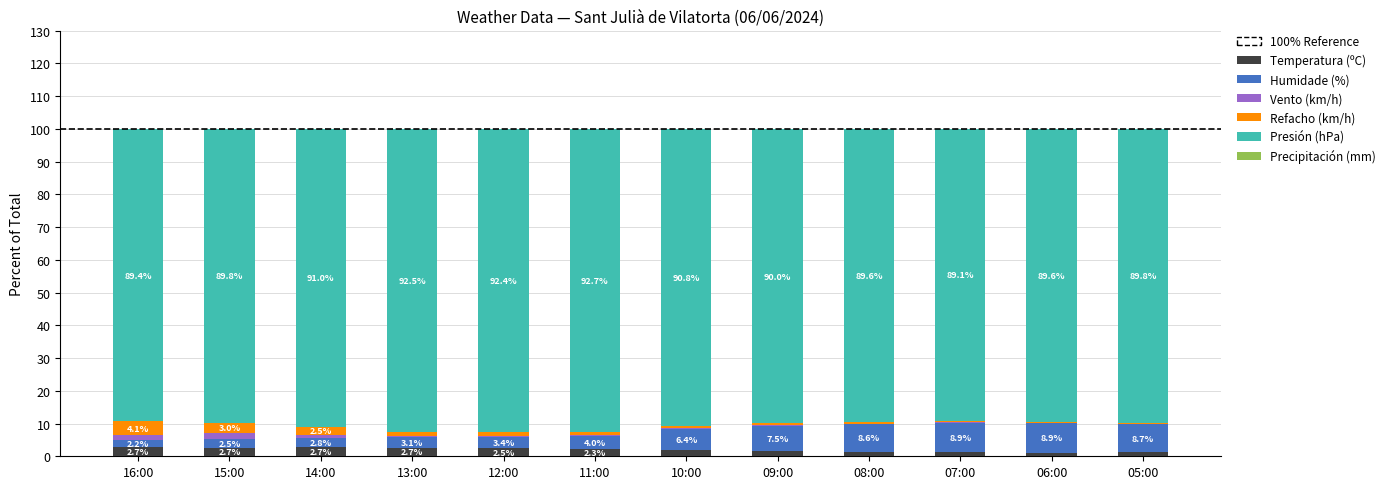

At which label is Temperatura (ºC) closest to 1?

06:00